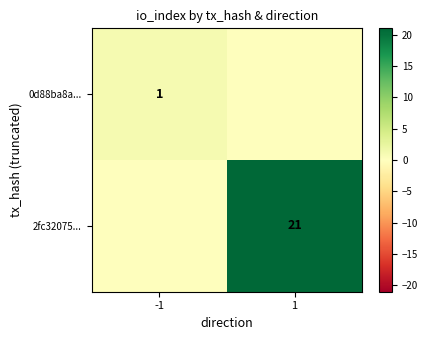

Is it true that 2fc32075... equals 21 at 1?

True